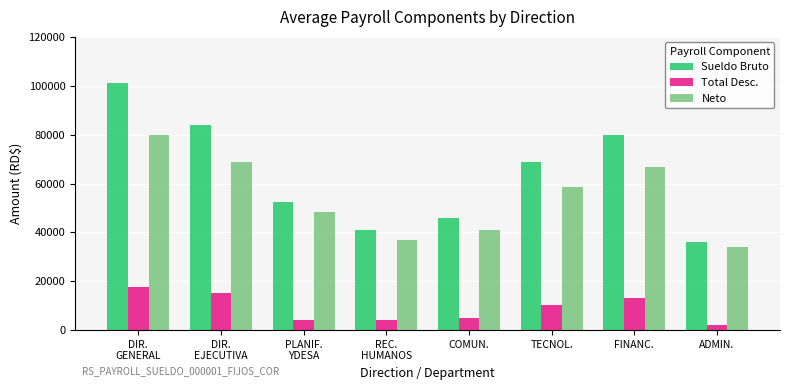

Is the value of Total Desc. at DIR.
GENERAL greater than the value of Sueldo Bruto at REC.
HUMANOS?

No